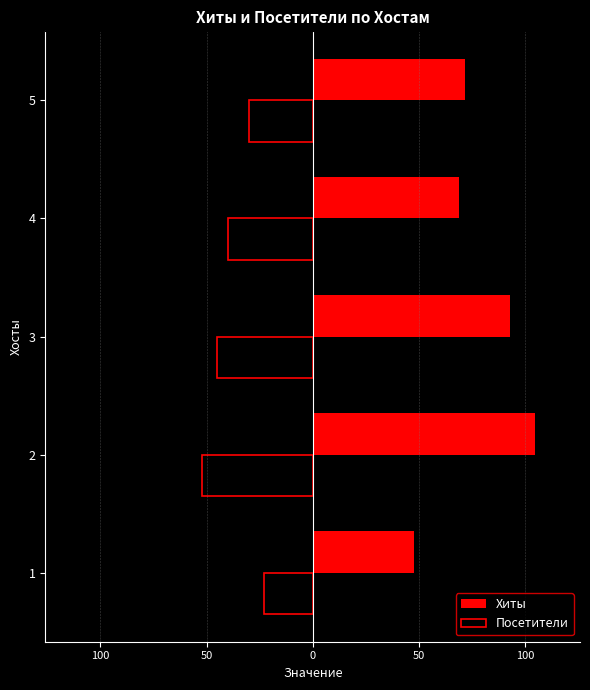

What are all the series names shown in the legend?

Хиты, Посетители